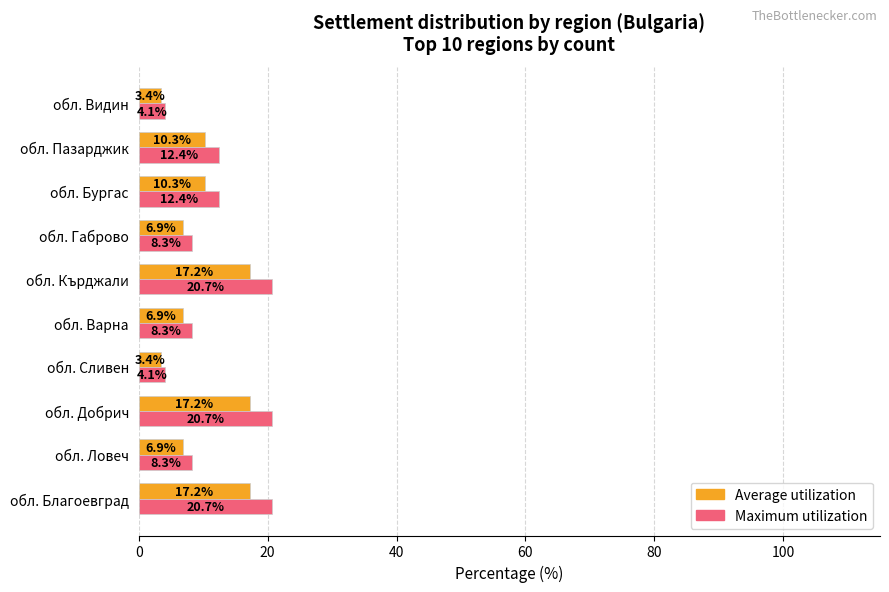

What is the difference between the maximum and minimum values in the Average utilization series?

13.8